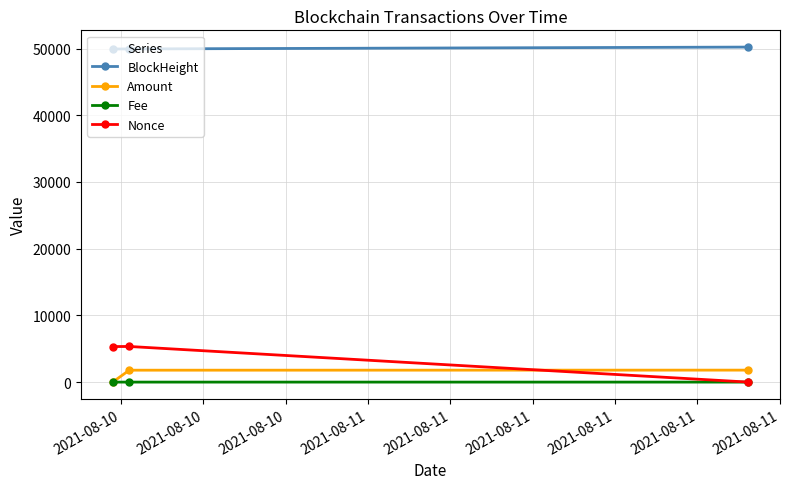

Which series has the largest total across all categories?

BlockHeight